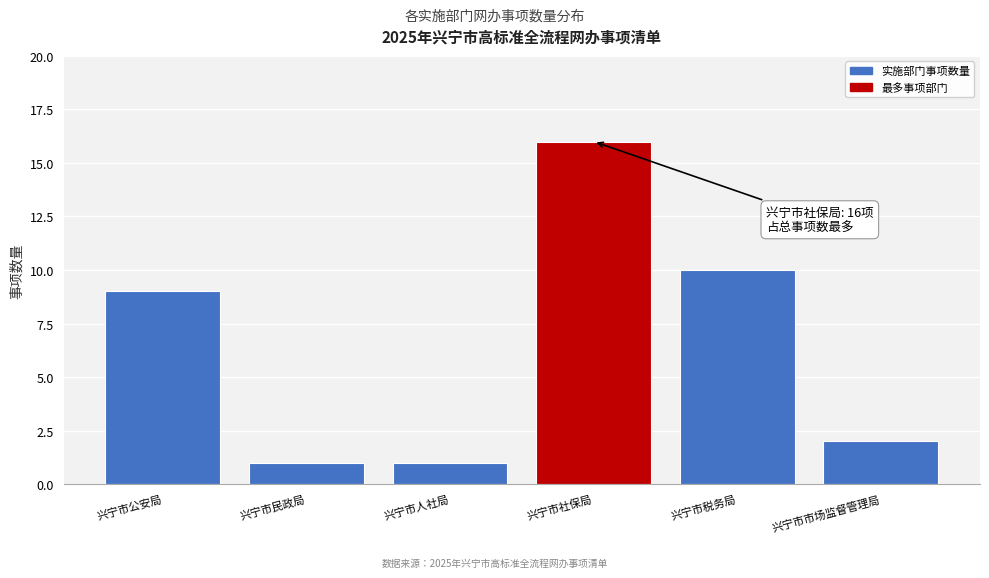

Reading left to right, extract all data points from this chart.

9	1	1	16	10	2